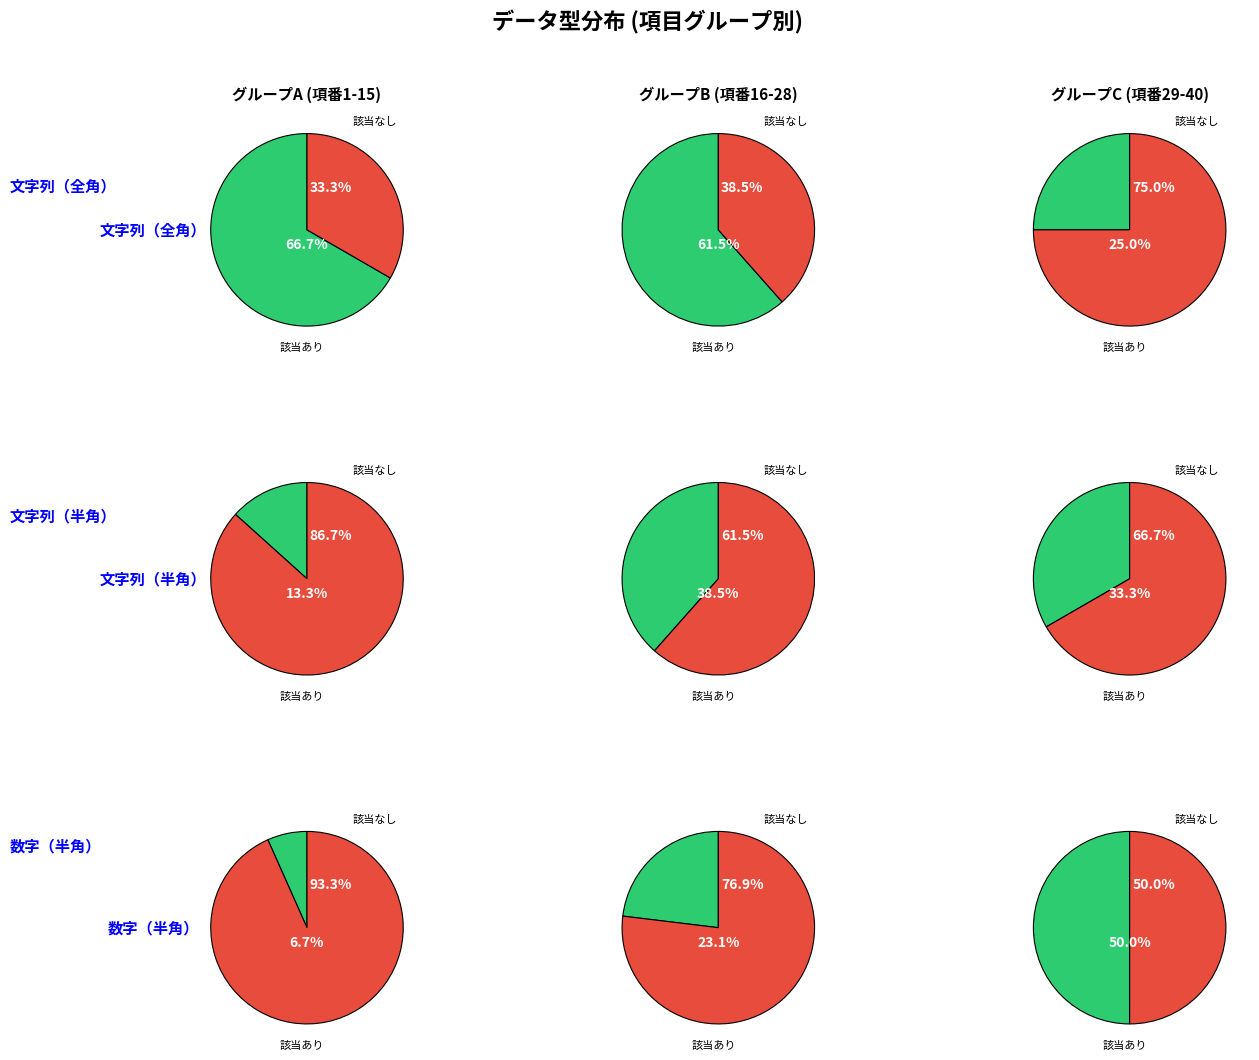

Is 文字列（半角） the majority of the pie?

No